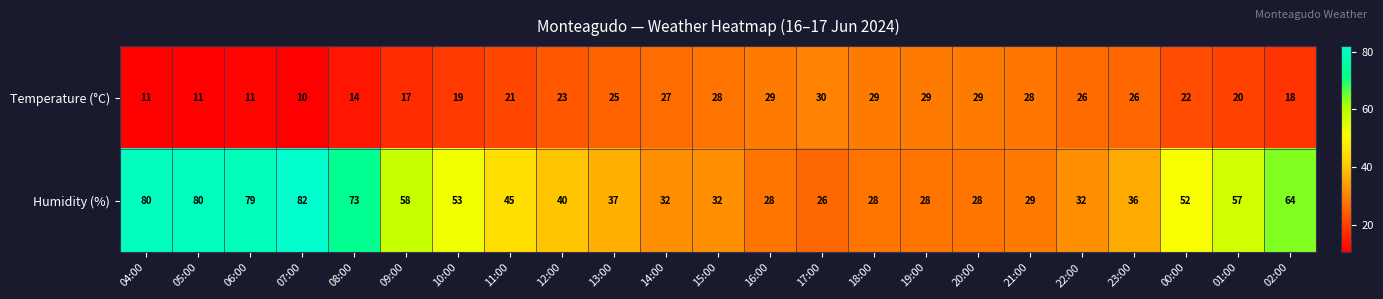

List the series in order of their peak value, lowest first.

Temperature (°C), Humidity (%)